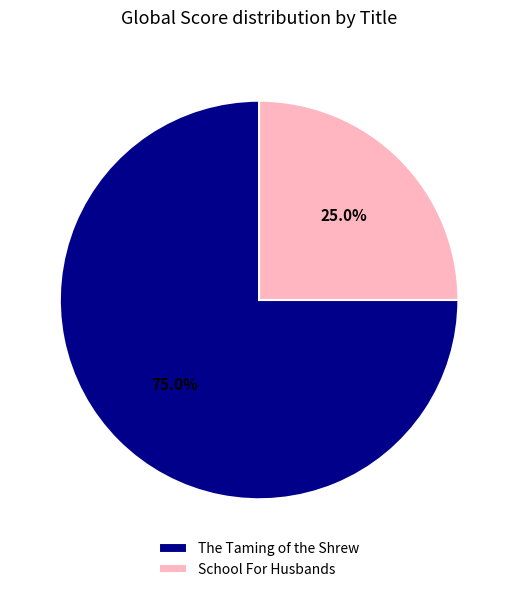

How many slices are in this pie chart?

2